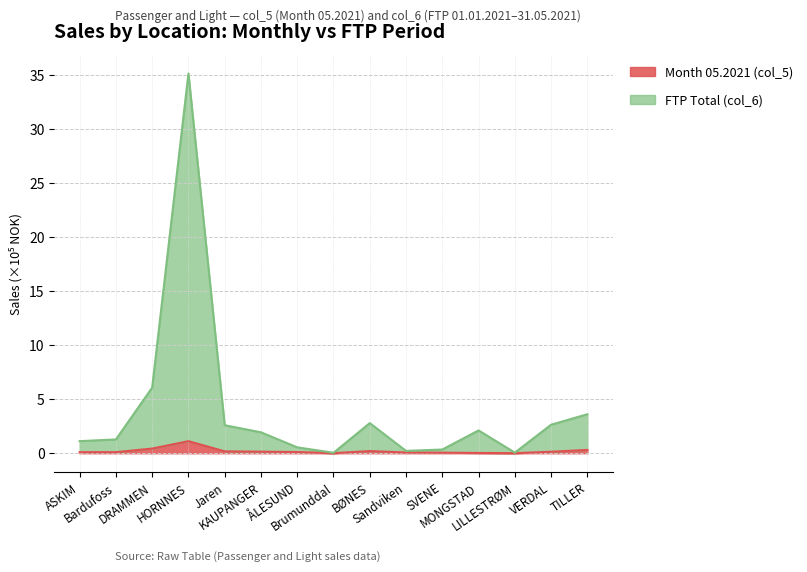

True or false: FTP Total (col_6) has a value of 0.1 at LILLESTRØM.

True